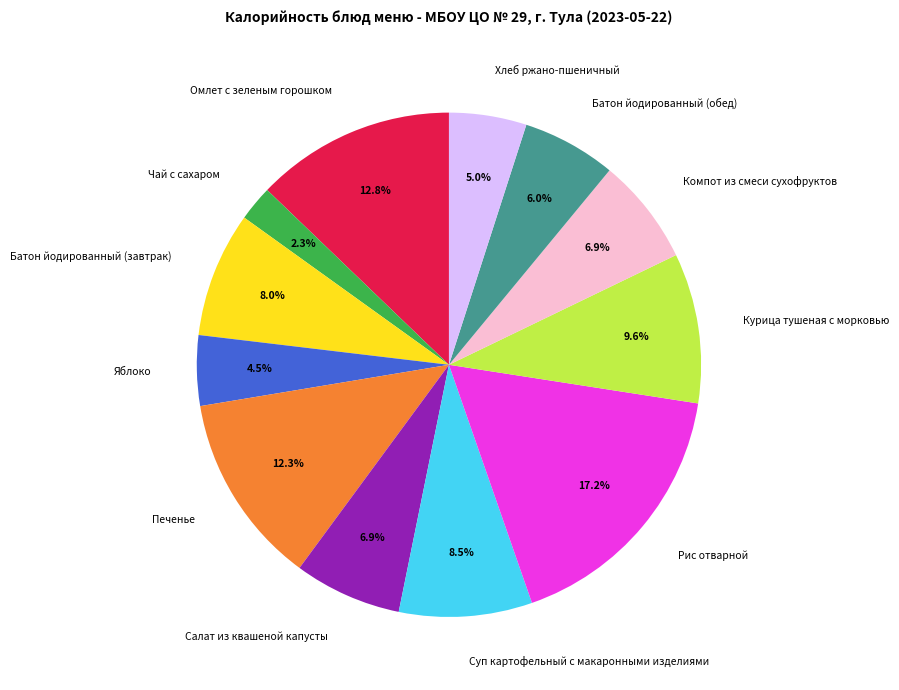

The Хлеб ржано-пшеничный slice represents 5% of the pie. True or false?

True